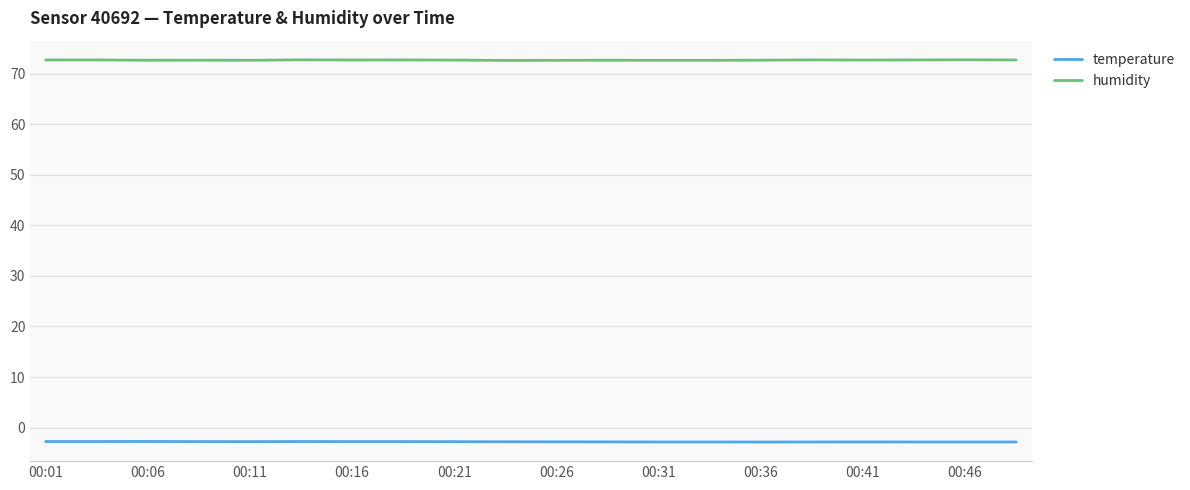

Which series has the largest total across all categories?

humidity